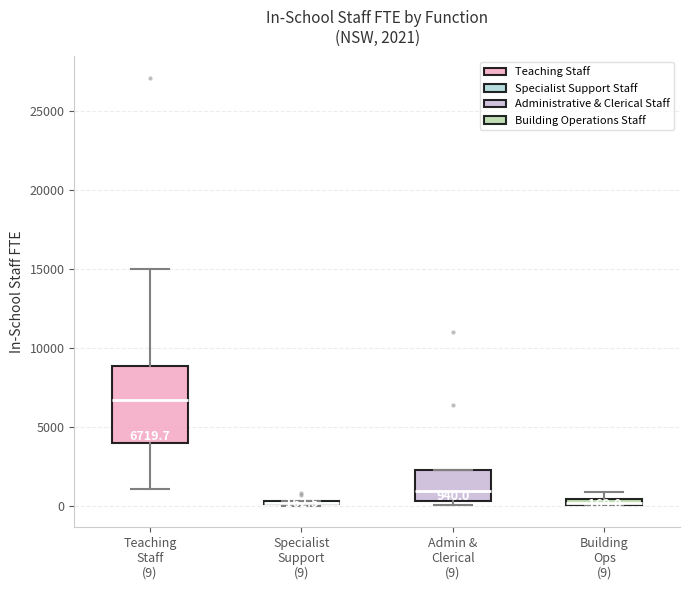

Which box is the tallest, from its lower edge to its upper edge?

Teaching Staff (9)